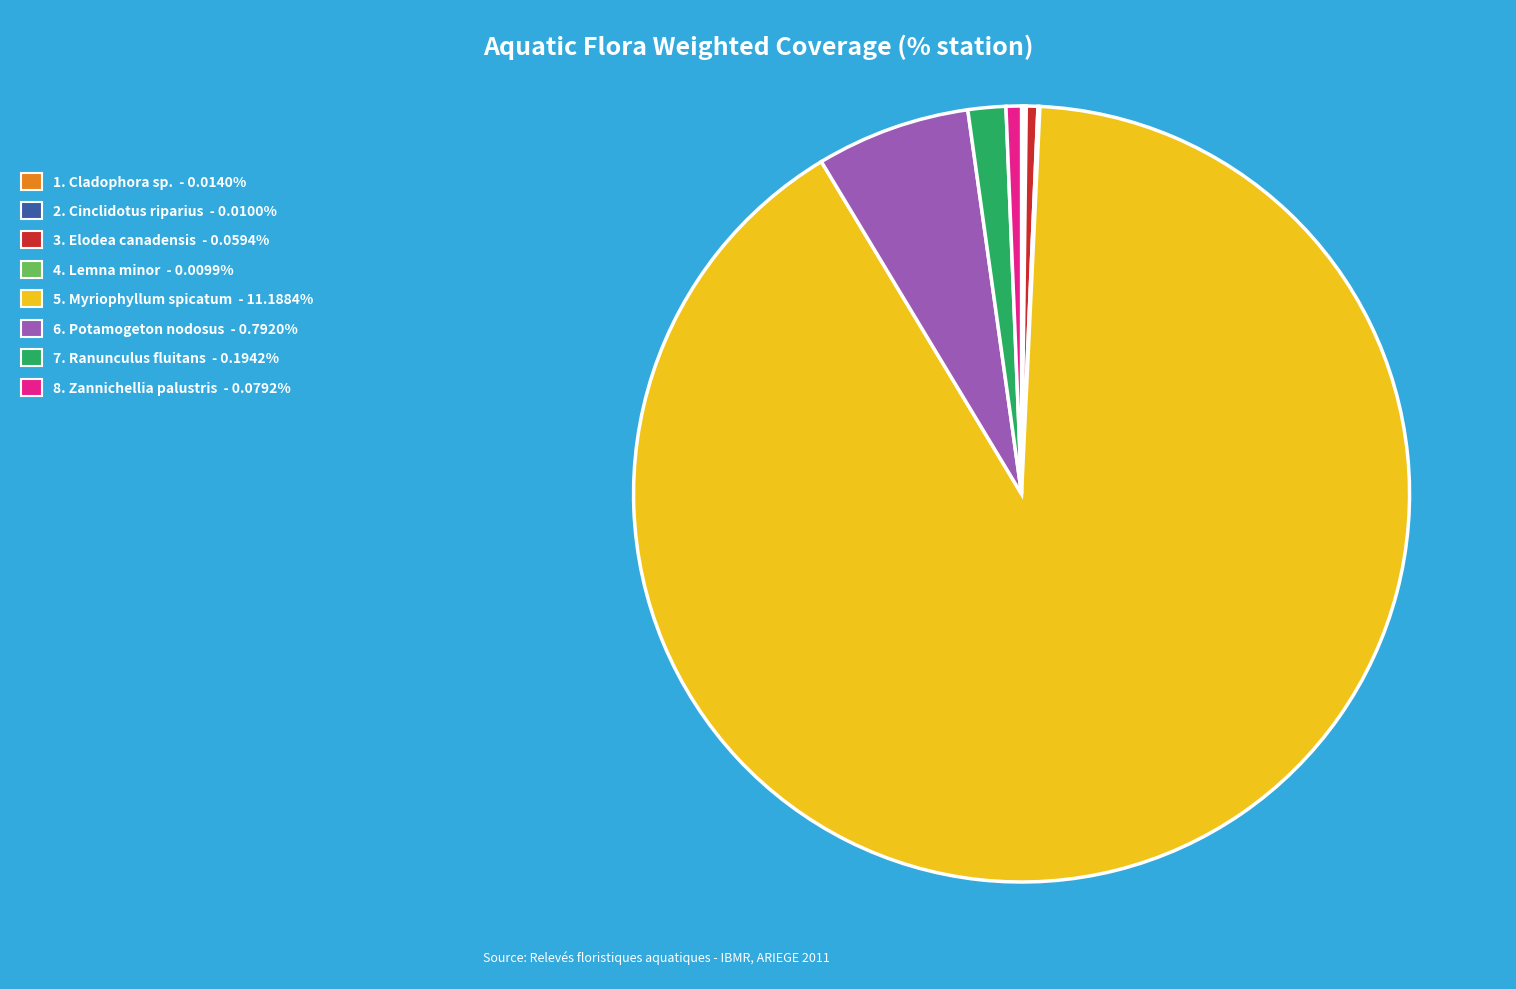

Is there any slice that represents more than half of the pie?

Yes